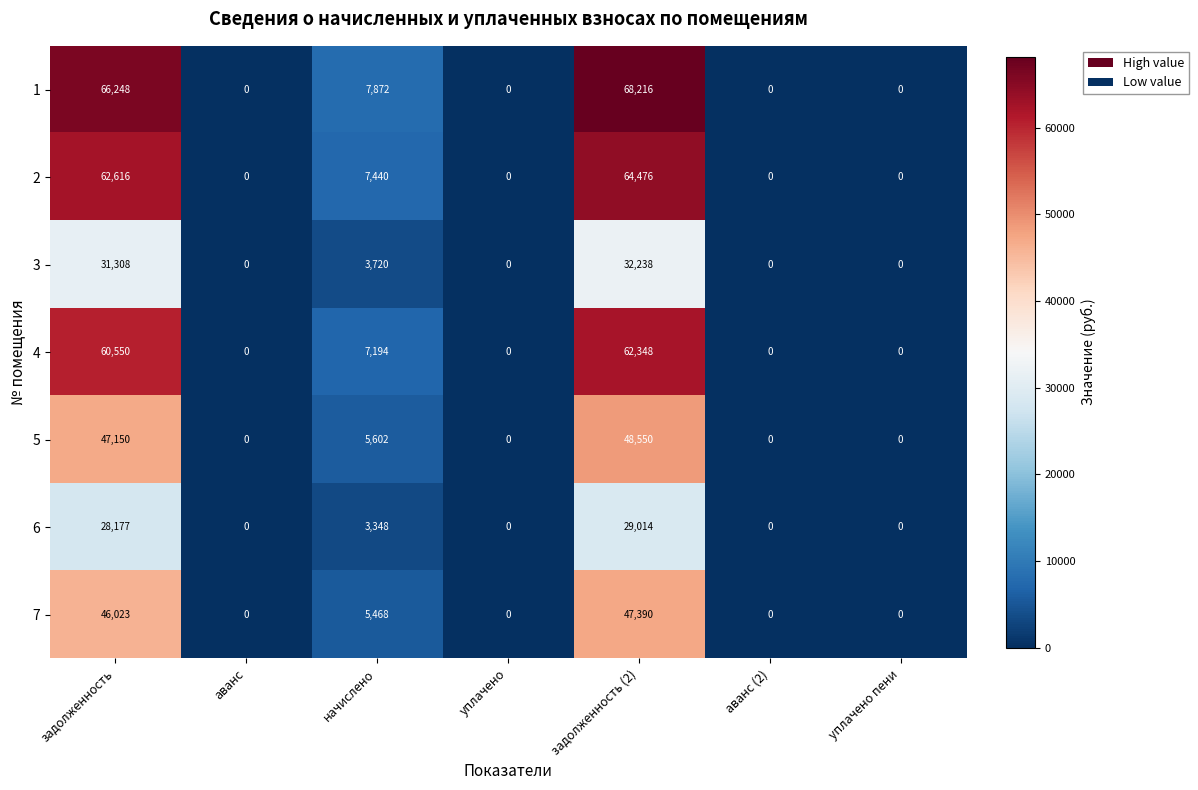

Is it true that 4 equals -20550 at уплачено?

False